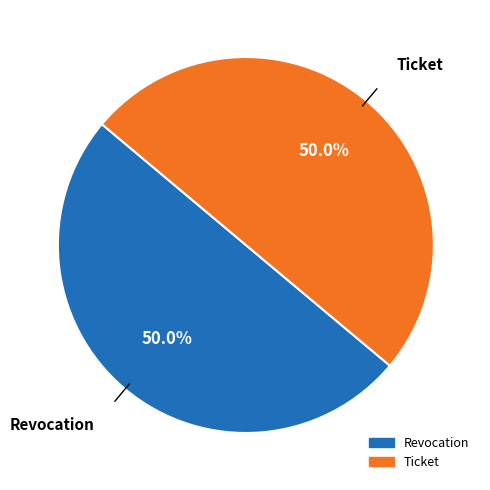

What is the total percentage of Revocation and Ticket?

100.0%